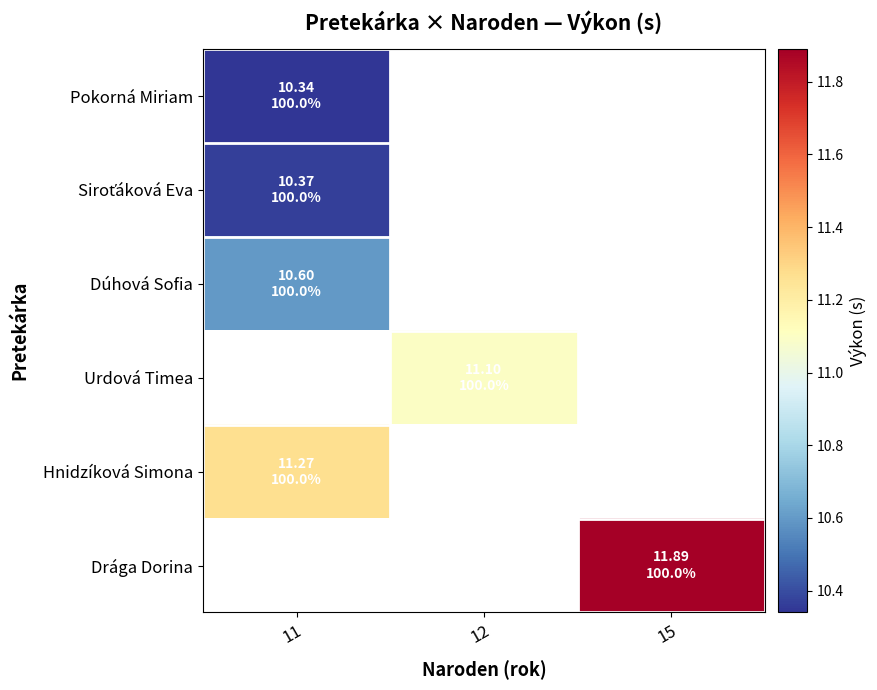

At which label is Dúhová Sofia closest to 10?

11